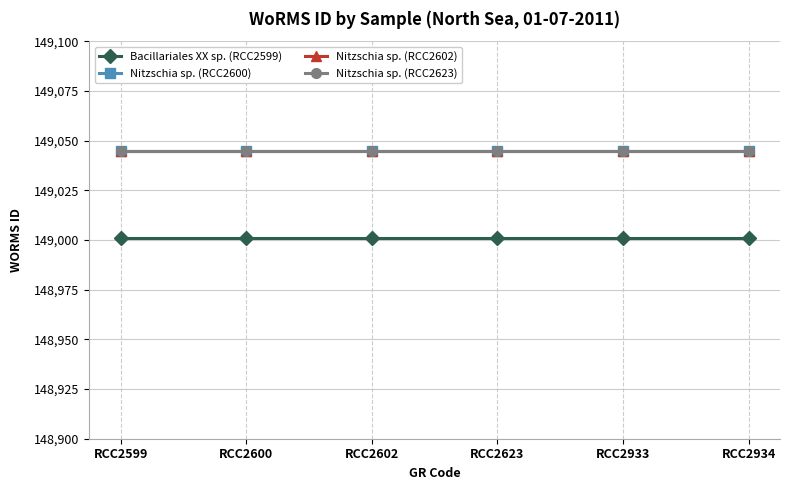

Which category has the lowest value in the Nitzschia sp. (RCC2600) series?

RCC2599